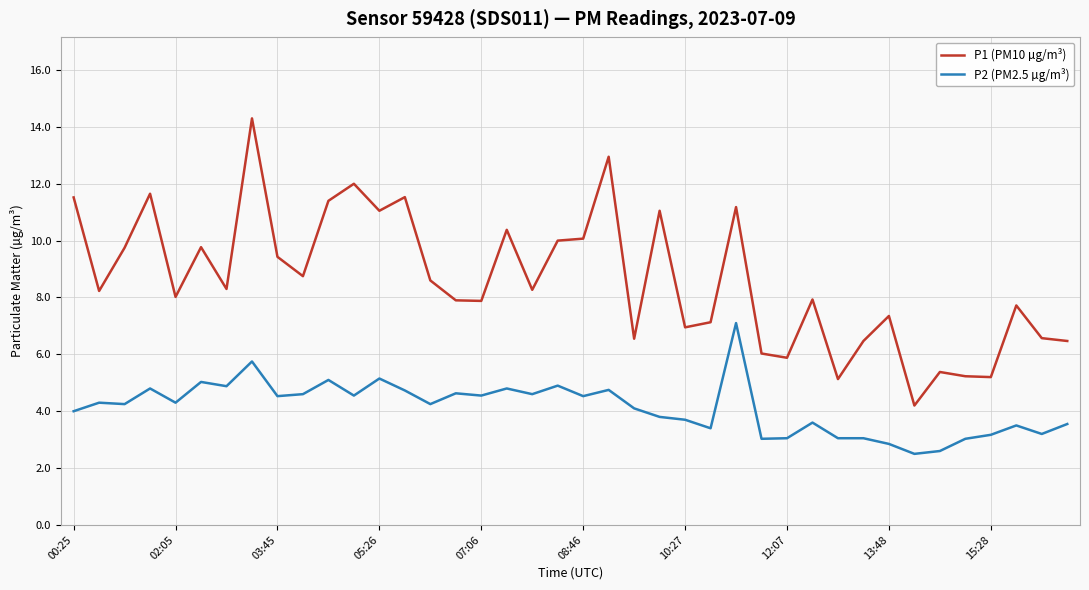

How many lines are shown in the chart?

2